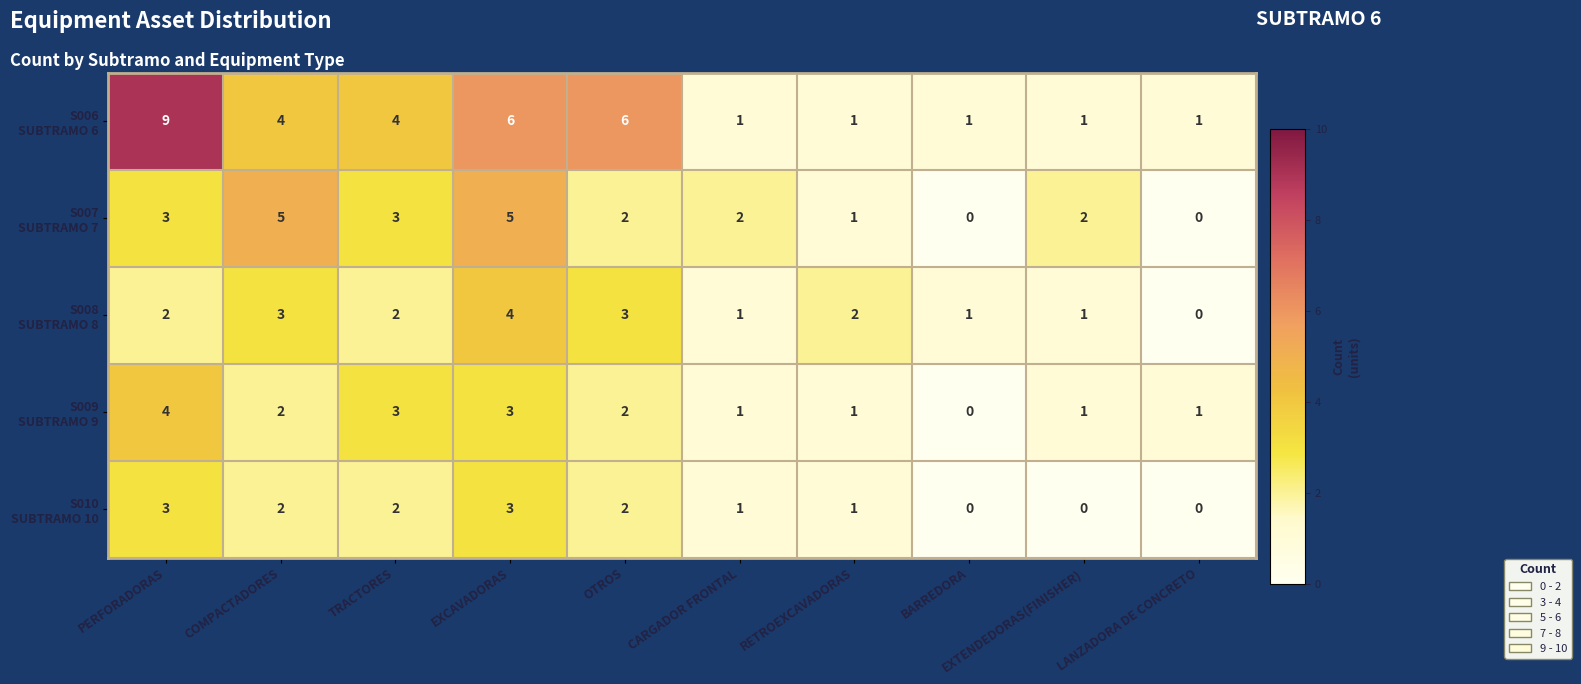

What is the total value across all series at CARGADOR FRONTAL?

6